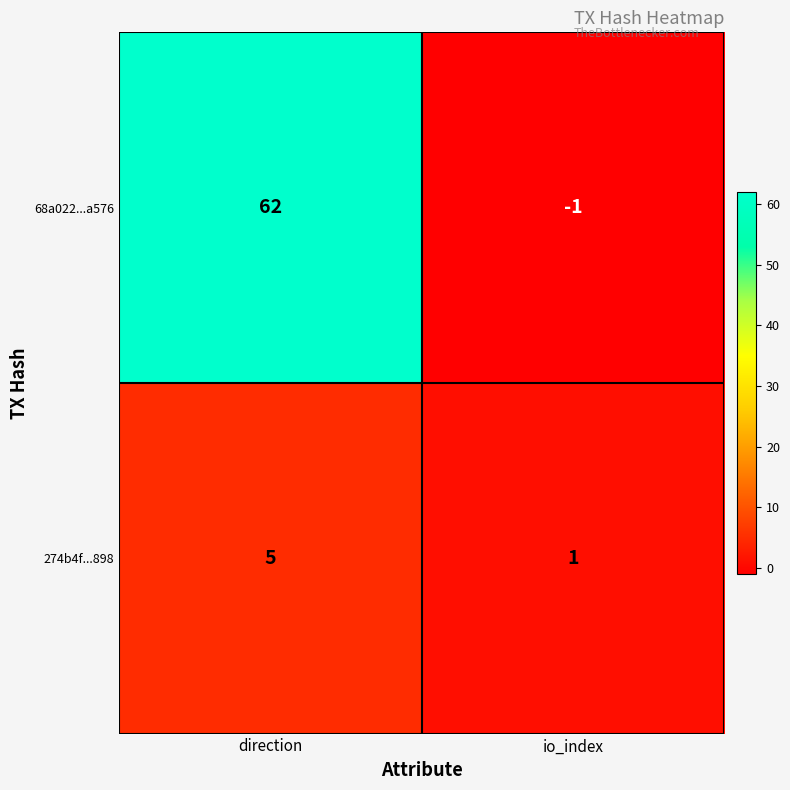

Rank the series by their maximum value, from highest to lowest.

68a022...a576, 274b4f...898